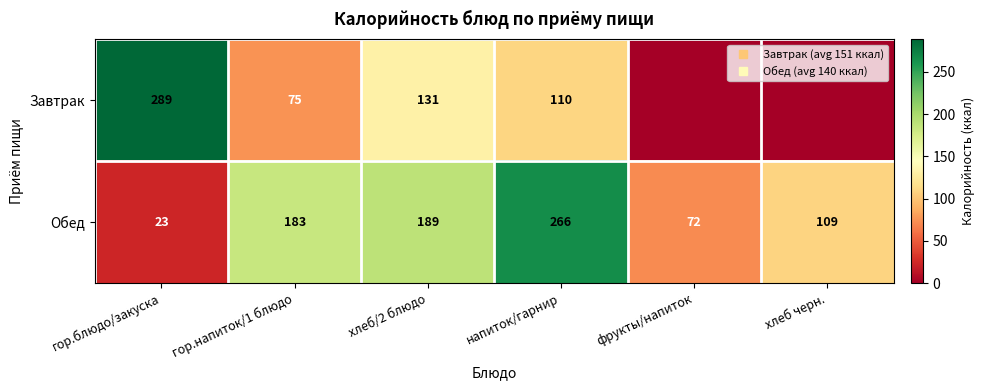

Between гор.блюдо/закуска and гор.напиток/1 блюдо, which is larger?

гор.блюдо/закуска